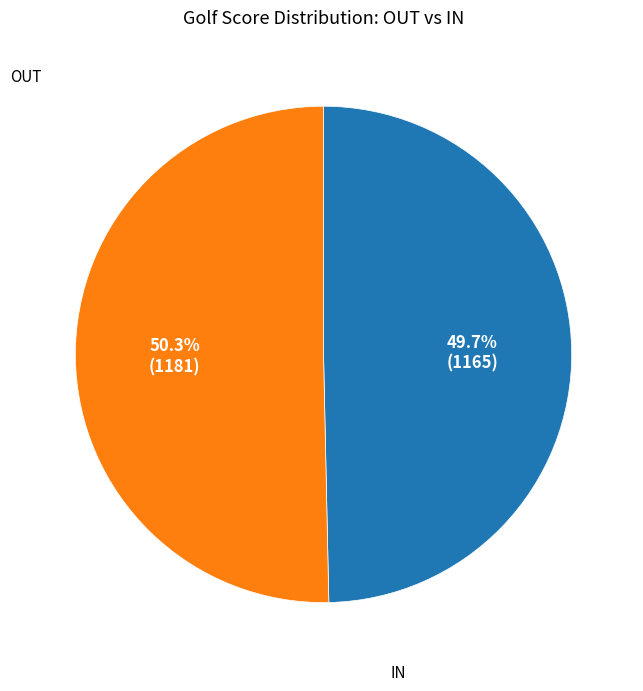

Is there a majority slice in this chart?

Yes